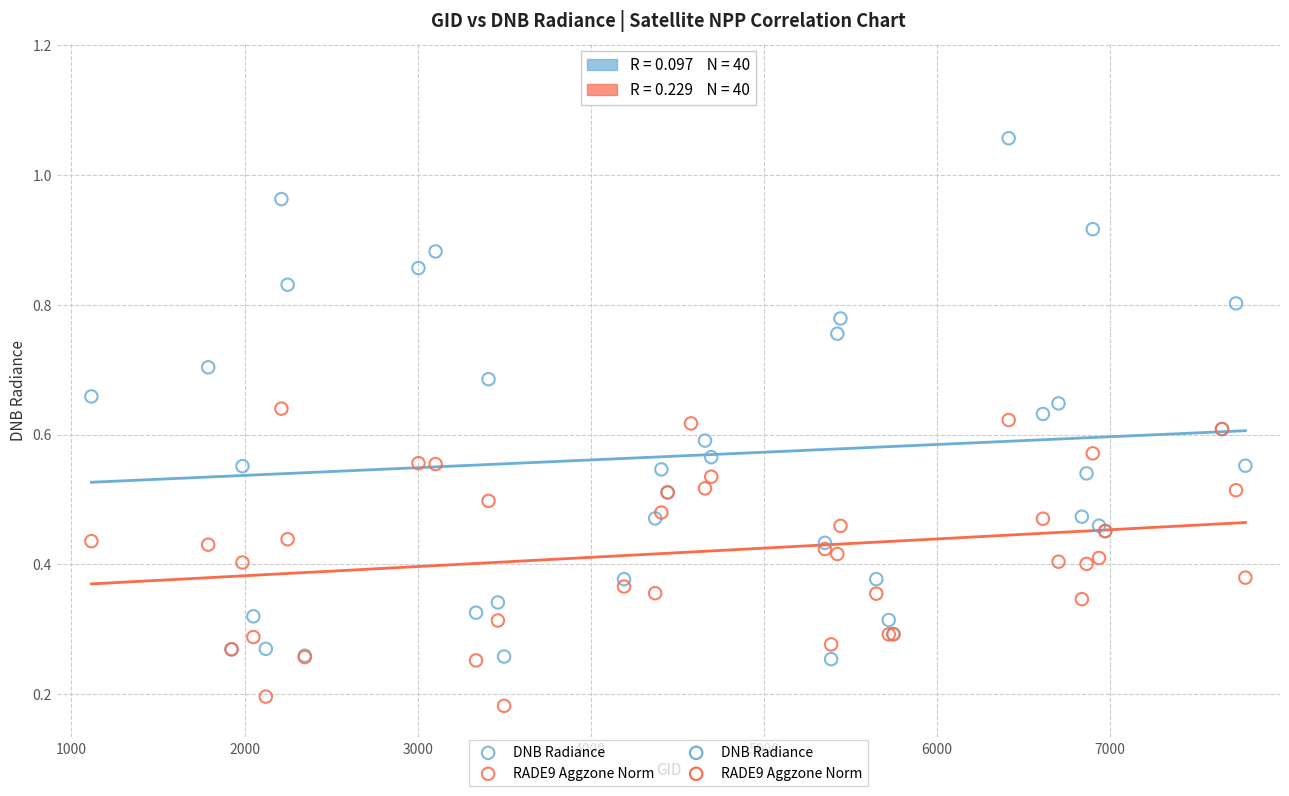

Which series has the largest Y range (max minus min)?

DNB Radiance